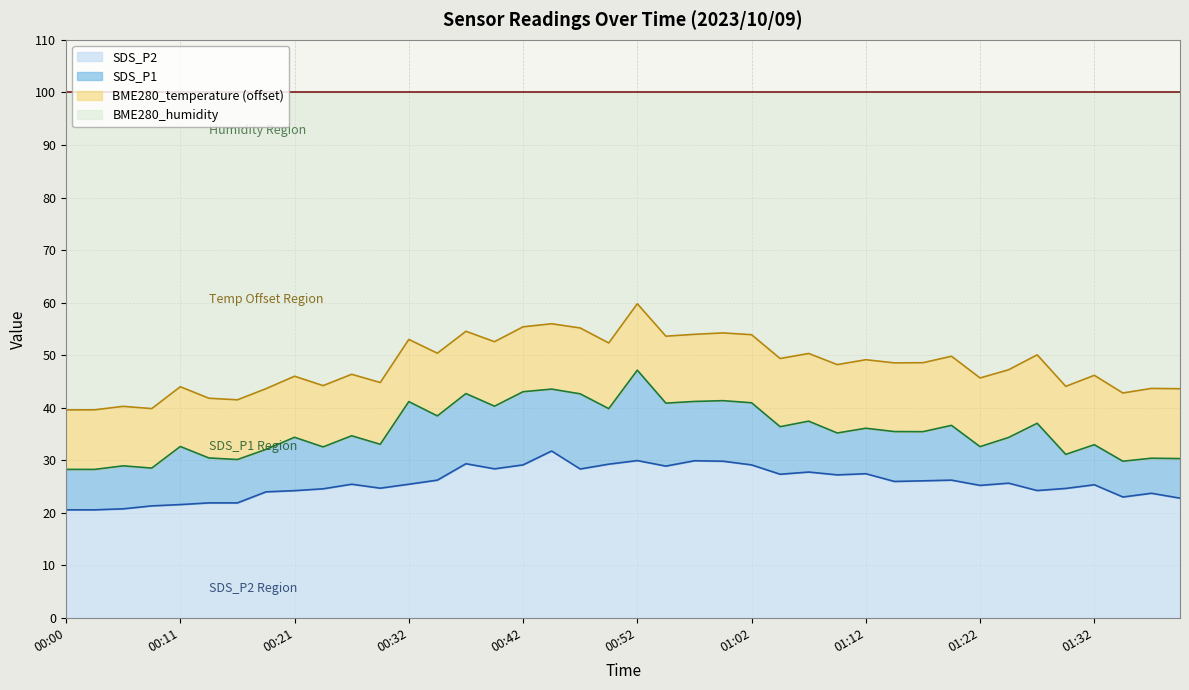

What is the difference between the SDS_P2 values at 01:10 and 00:57?

2.7